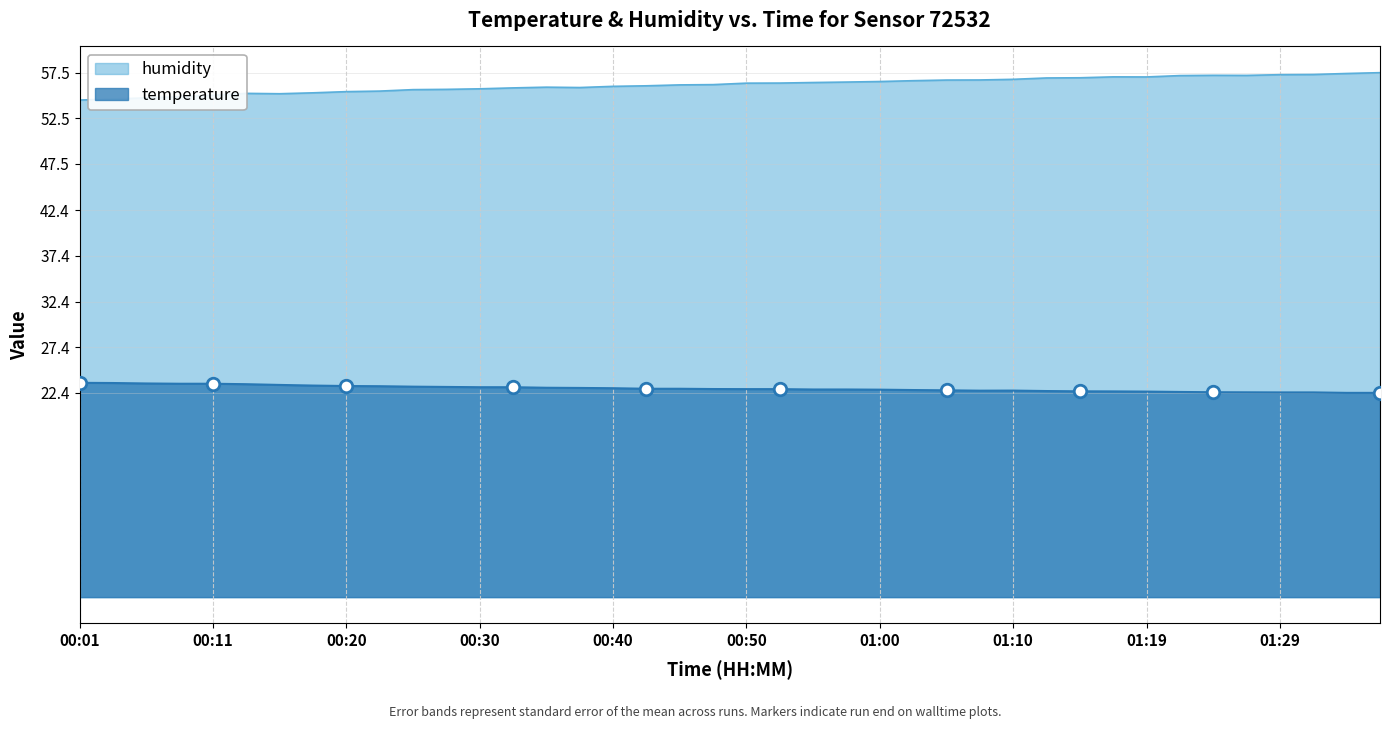

True or false: humidity and temperature intersect in this chart.

False